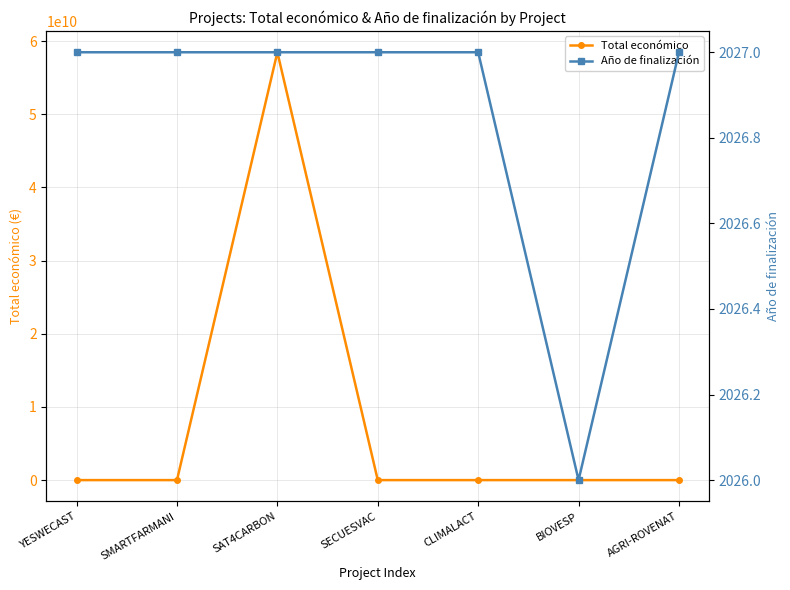

Which series changed the most between SMARTFARMANI and BIOVESP?

Total económico